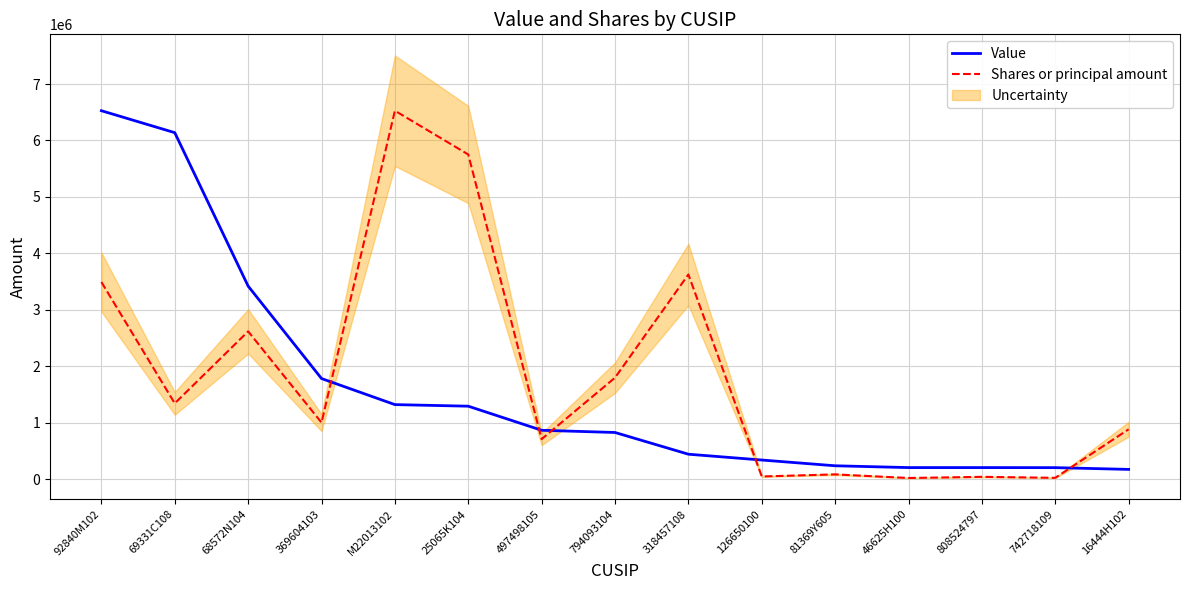

At which label does Shares or principal amount reach its peak?

M22013102